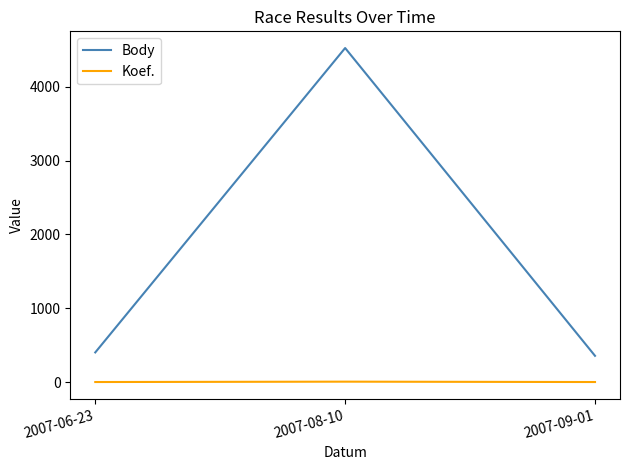

What is the sum of all Body values?

5283